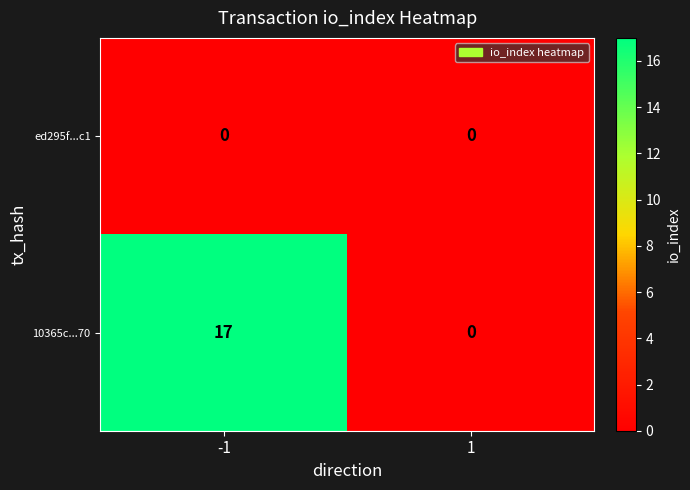

What is the sum of all 10365c...70 values?

17